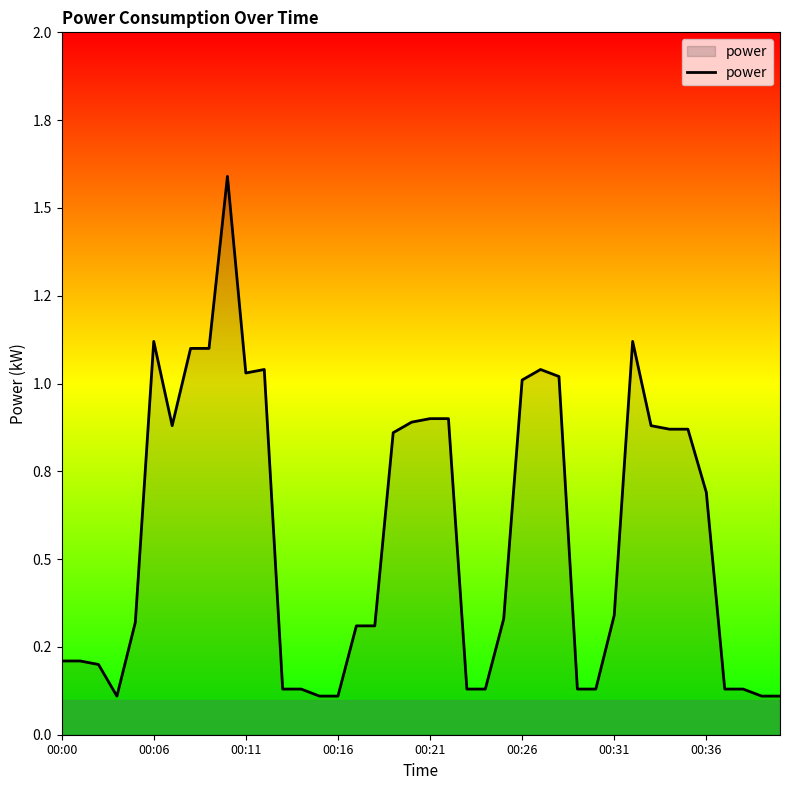

Is this an area chart (filled region under the line)?

Yes